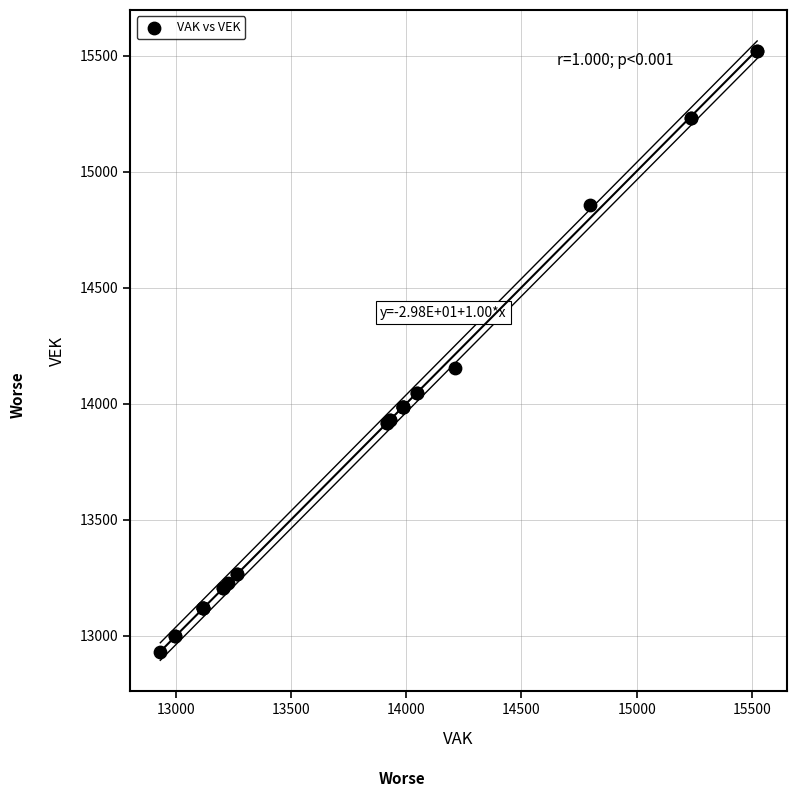

What Y value in the scatter plot is closest to 14226?

14153